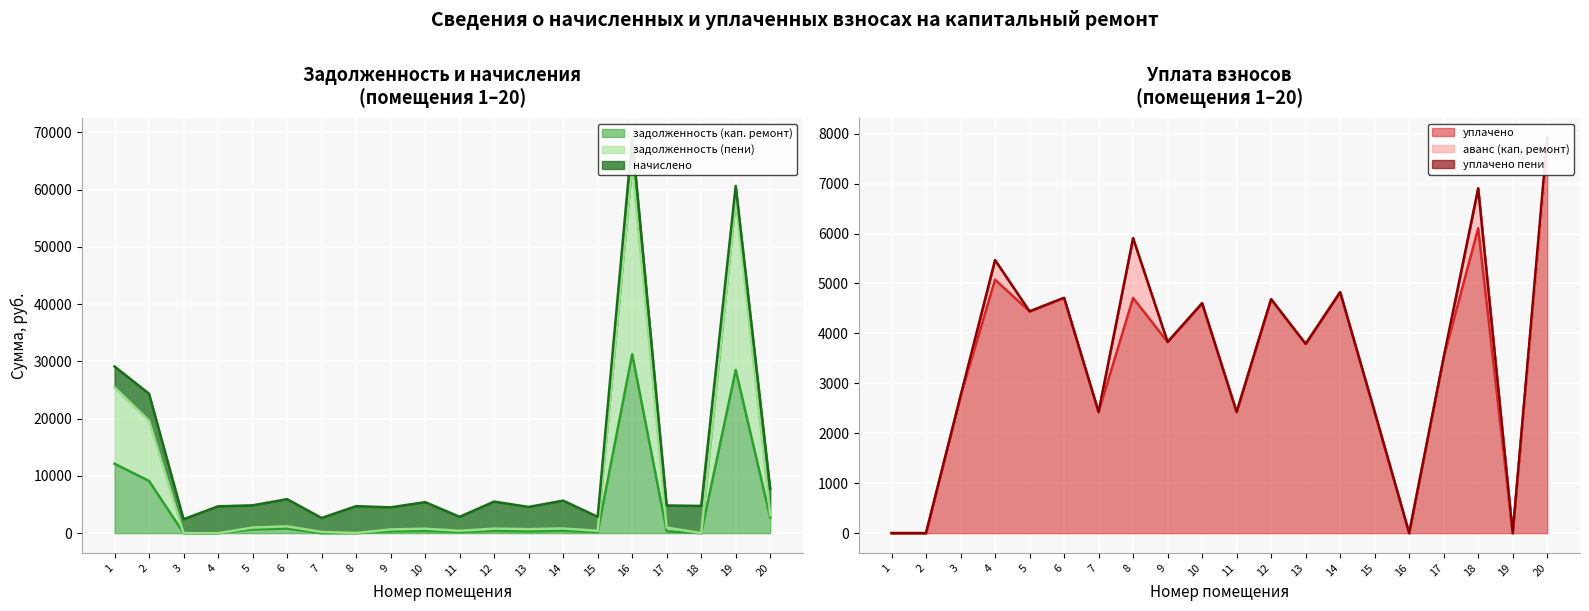

The value of задолженность (кап. ремонт) at 18 is -14399.7. True or false?

False